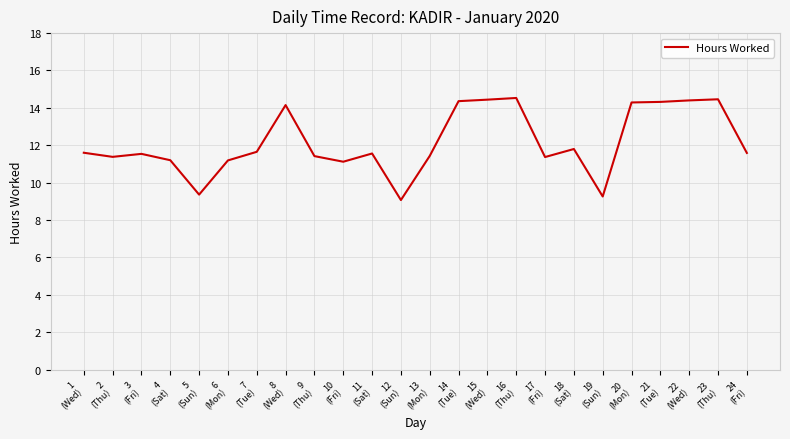

At which category does the data reach its first local valley?

2
(Thu)